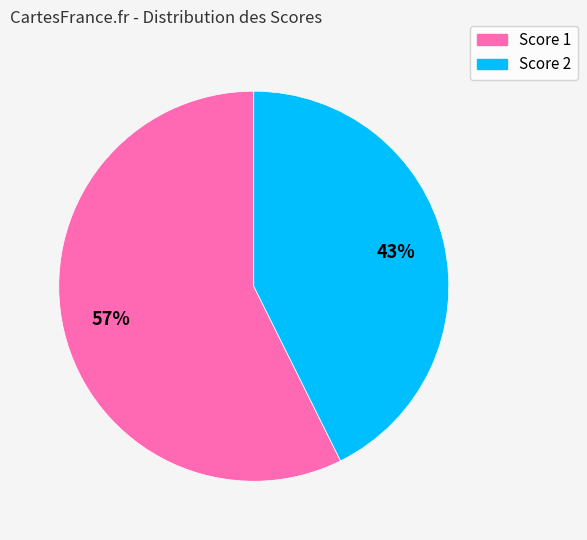

How many segments does this pie chart have?

2